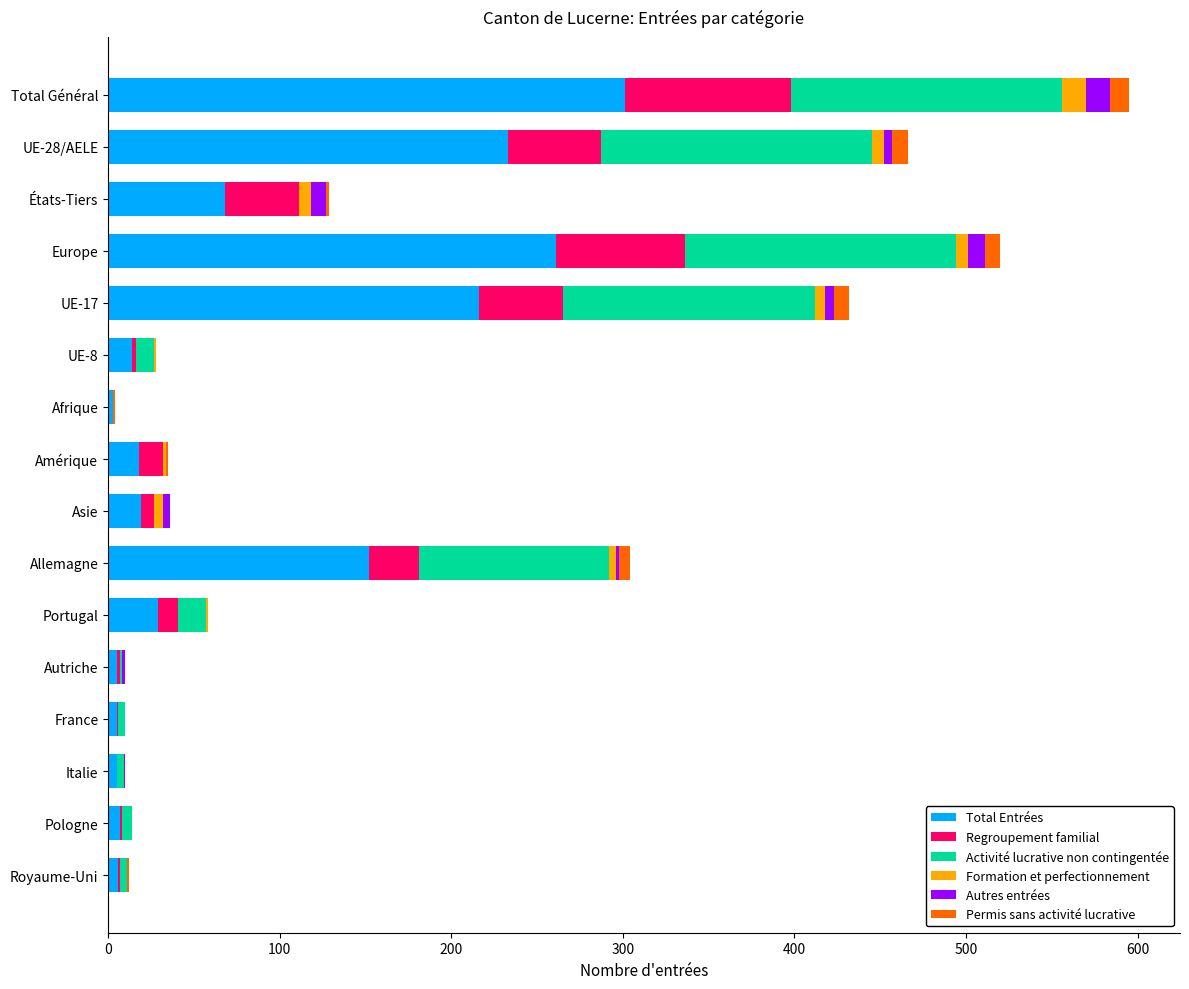

At which category is the sum across all series the highest?

Total Général